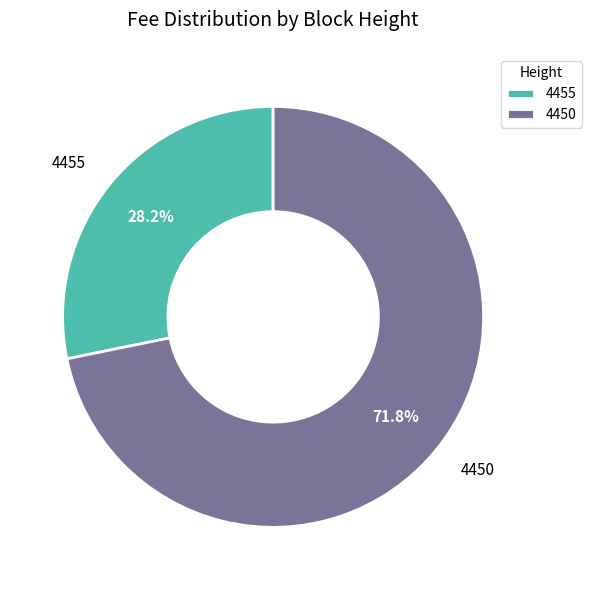

Is 4455 the majority of the pie?

No